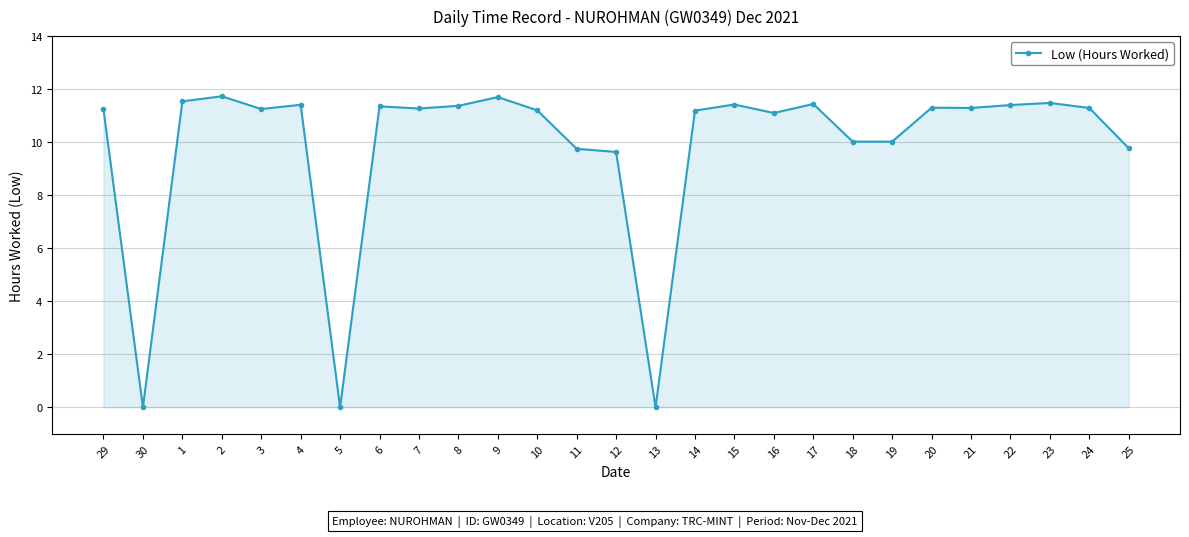

What position from the right is 19?

7